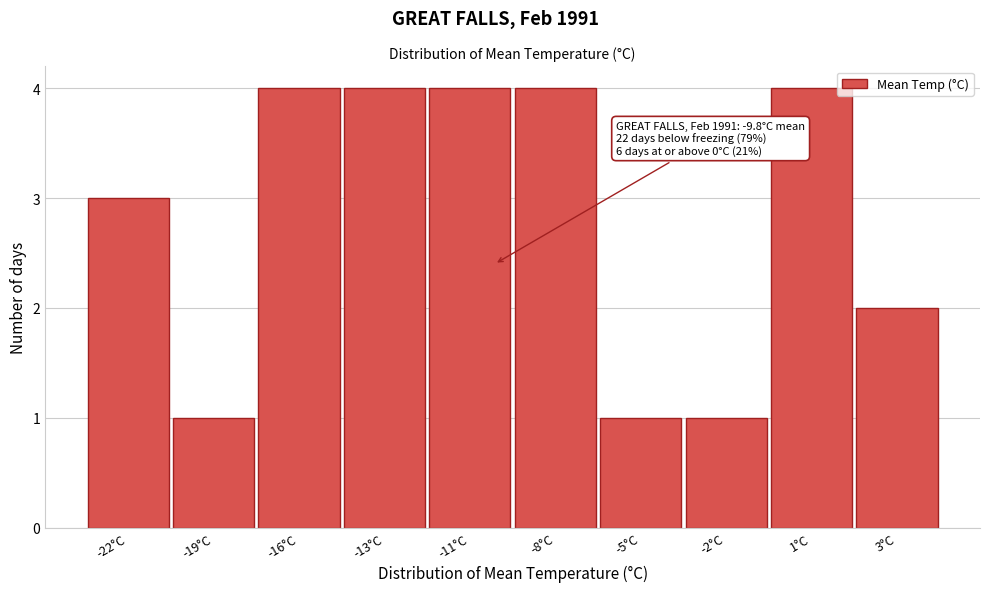

Reading left to right, transcribe all the data shown in this chart.

3	1	4	4	4	4	1	1	4	2